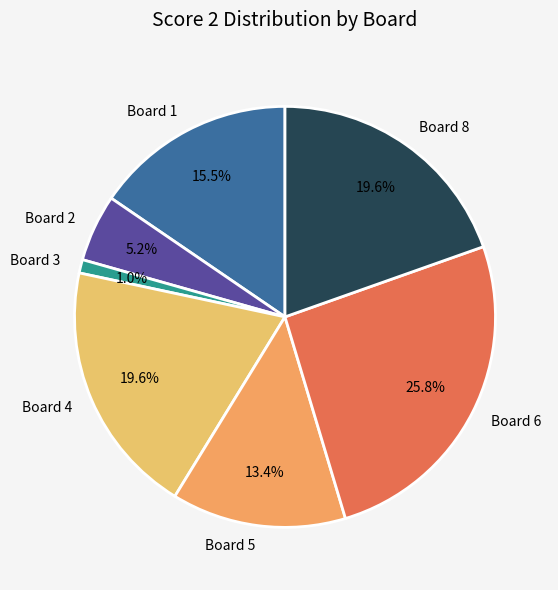

What is the ratio of the value at Board 6 to the value at Board 8?

1.3